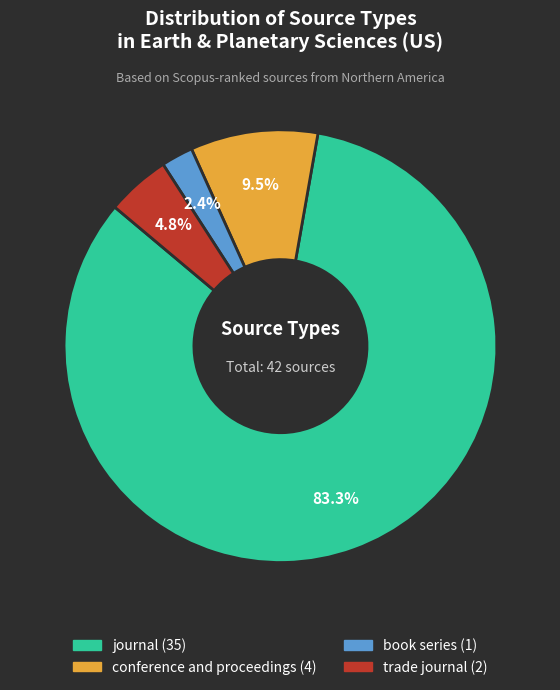

How many slices are in this pie chart?

4